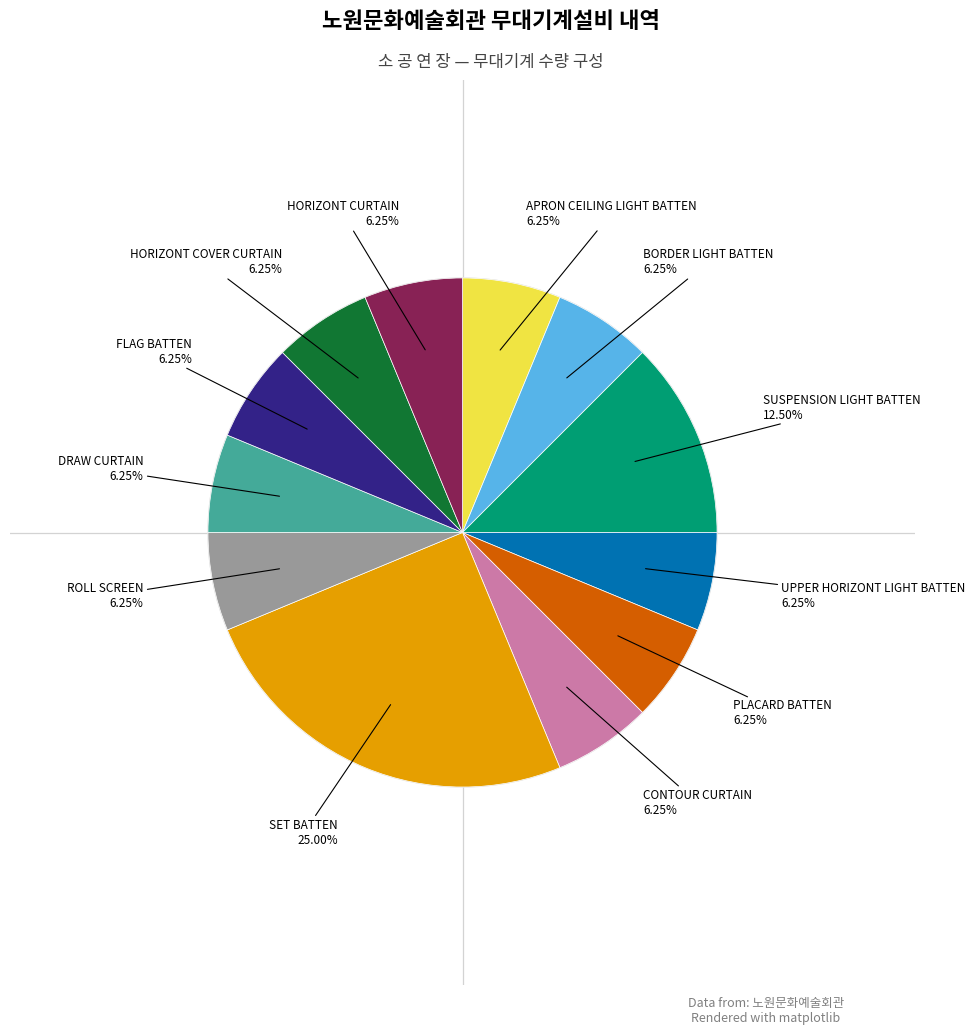

Is there any slice that represents more than half of the pie?

No